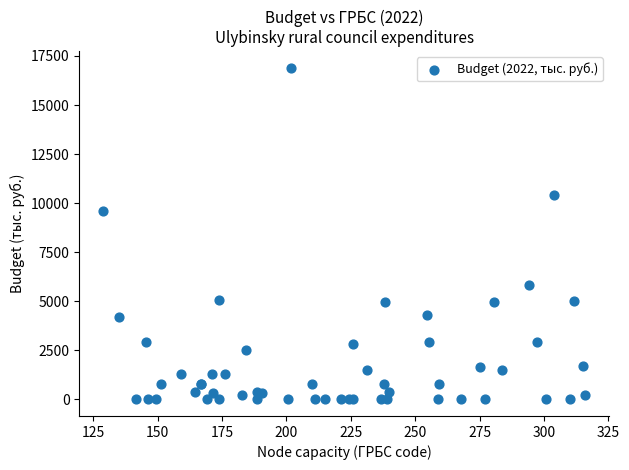

What Y value in the scatter plot is closest to 8450?

9608.0